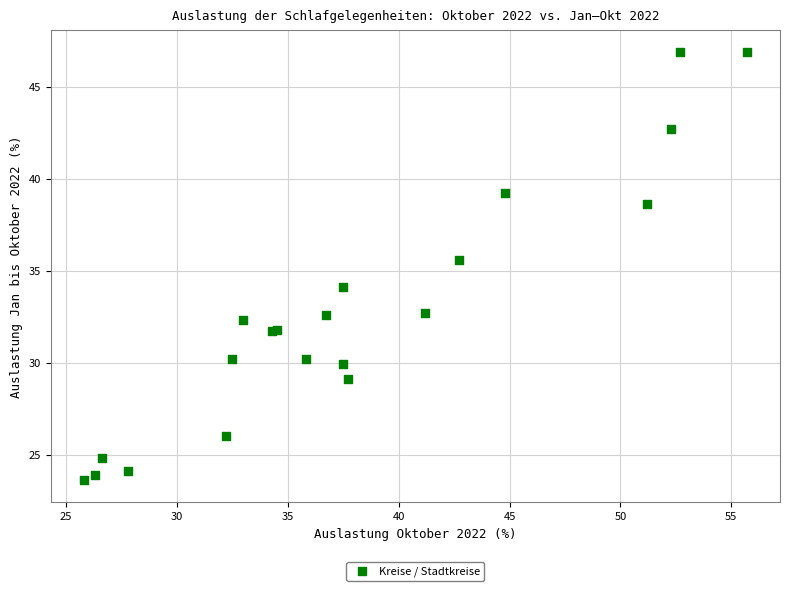

What Y value in the scatter plot is closest to 35?

35.6